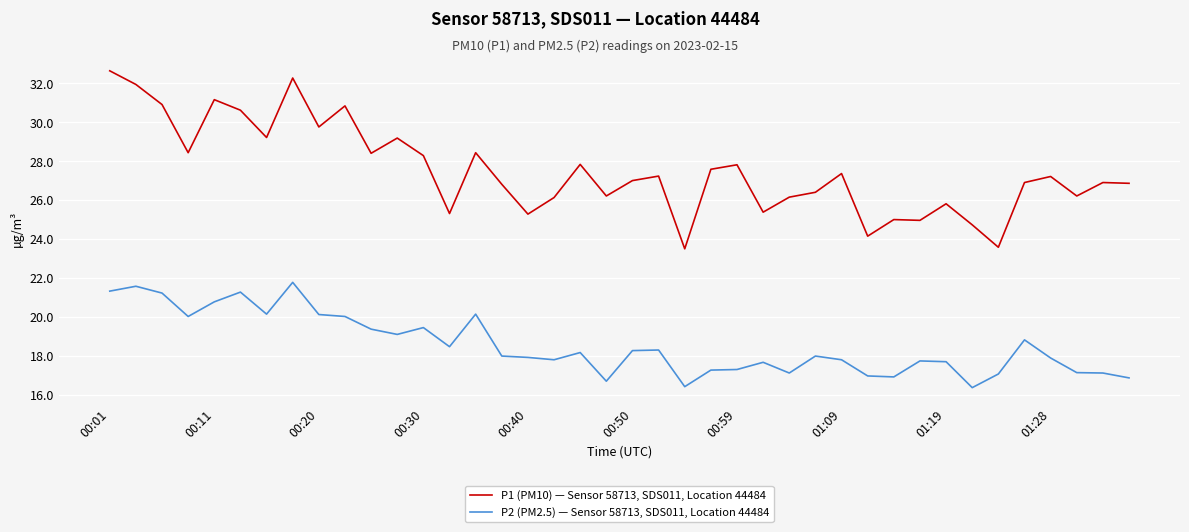

Which series has the largest total across all categories?

P1 (PM10) — Sensor 58713, SDS011, Location 44484